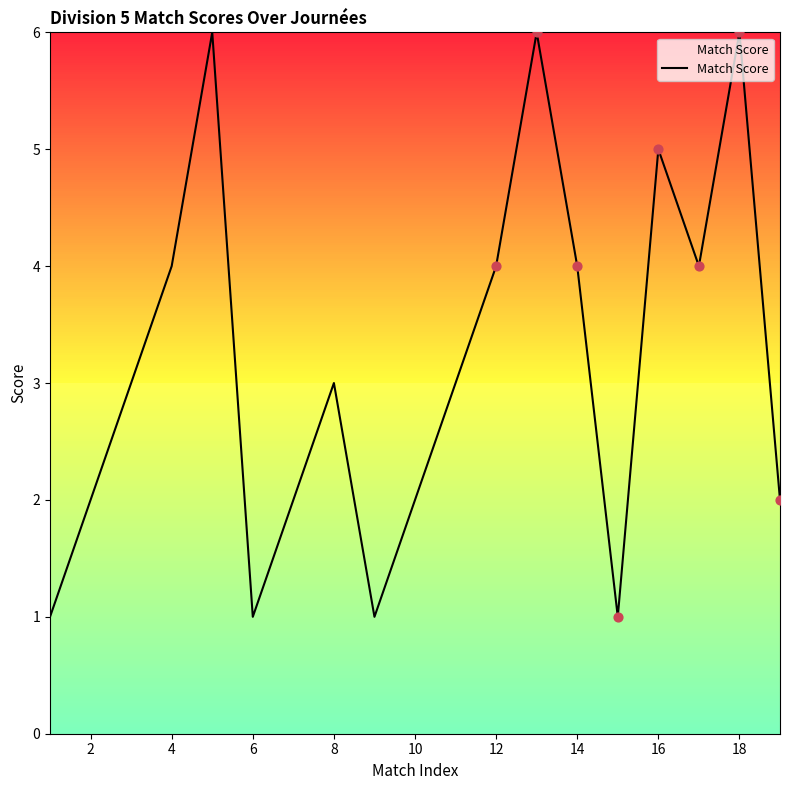

What is the maximum value shown in the chart?

6